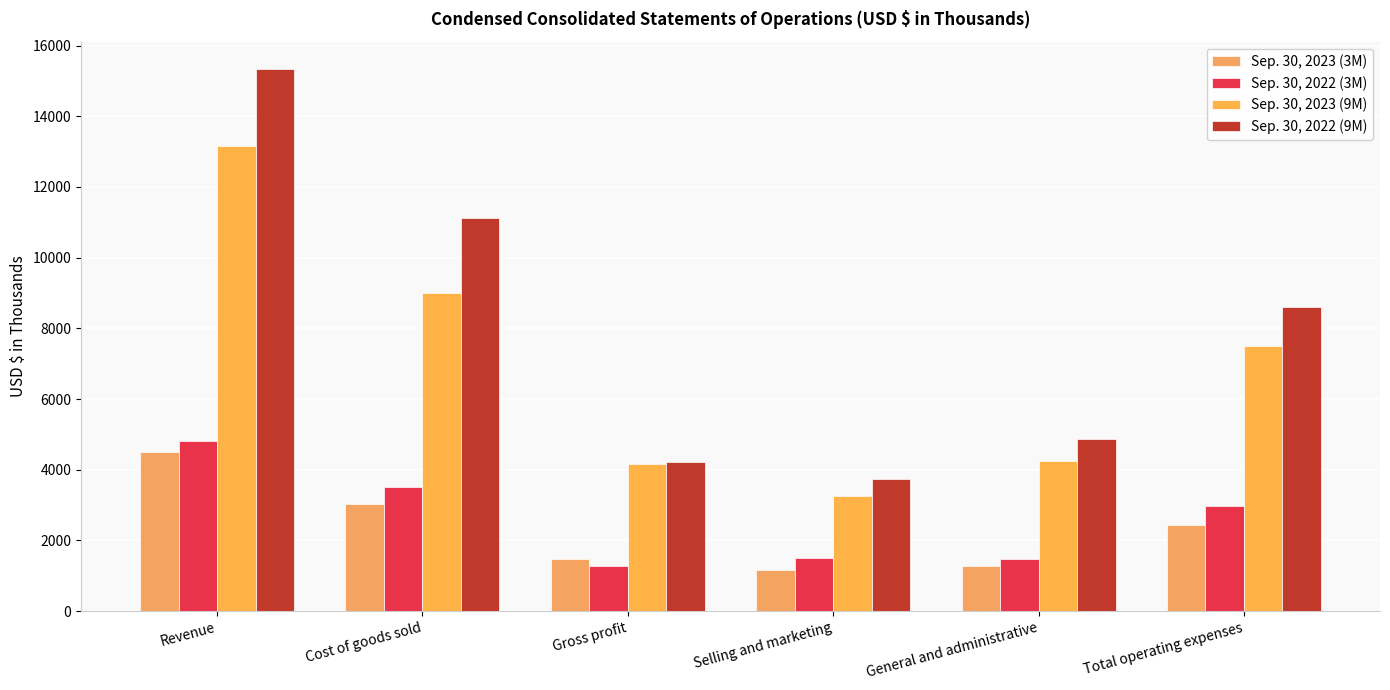

What position from the left is Gross profit?

3